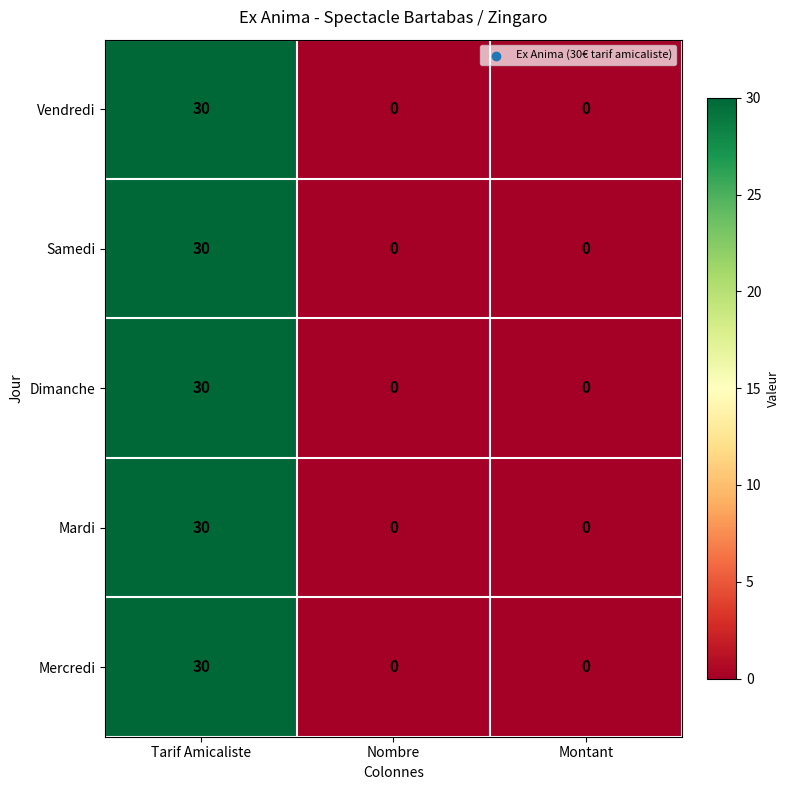

What is the highest value of the Mardi series?

30